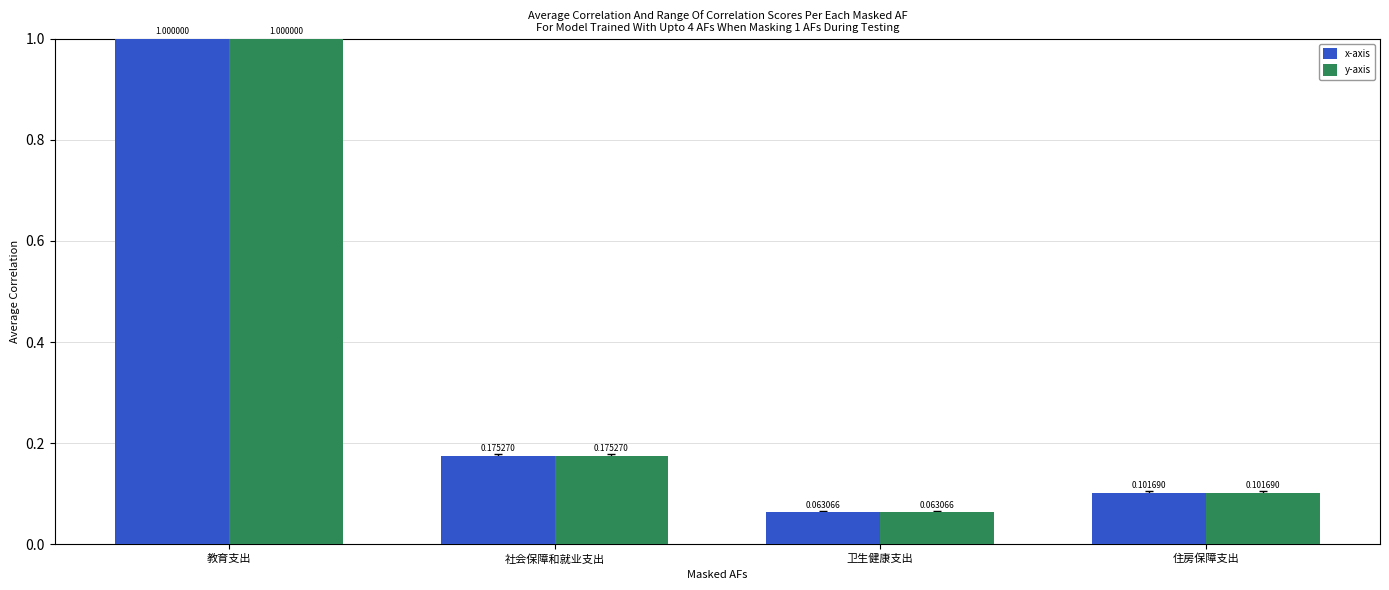

At which label does x-axis reach its minimum?

卫生健康支出